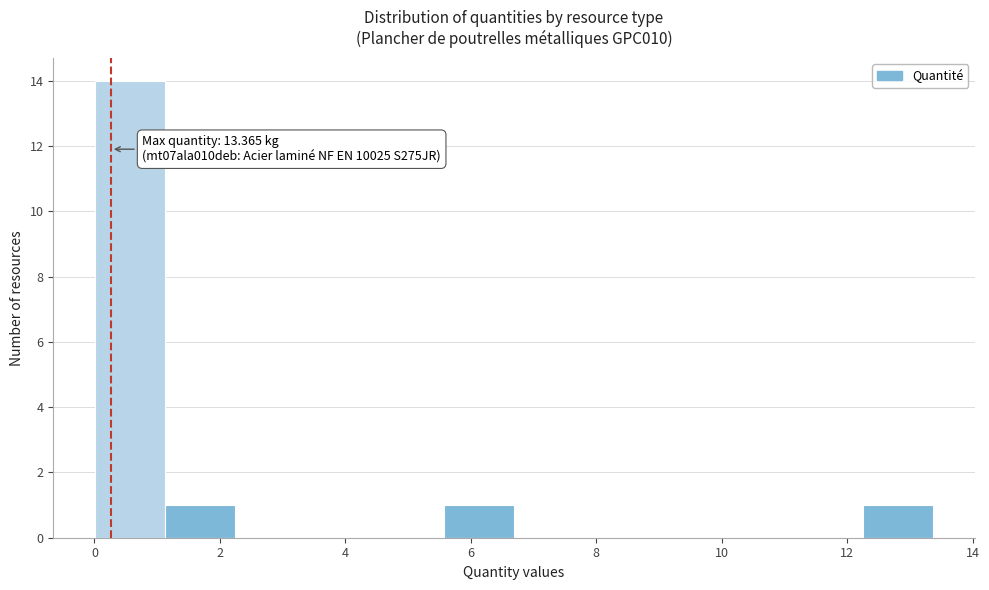

Over which range of the x-axis is the bar tallest?

0.0 to 1.2